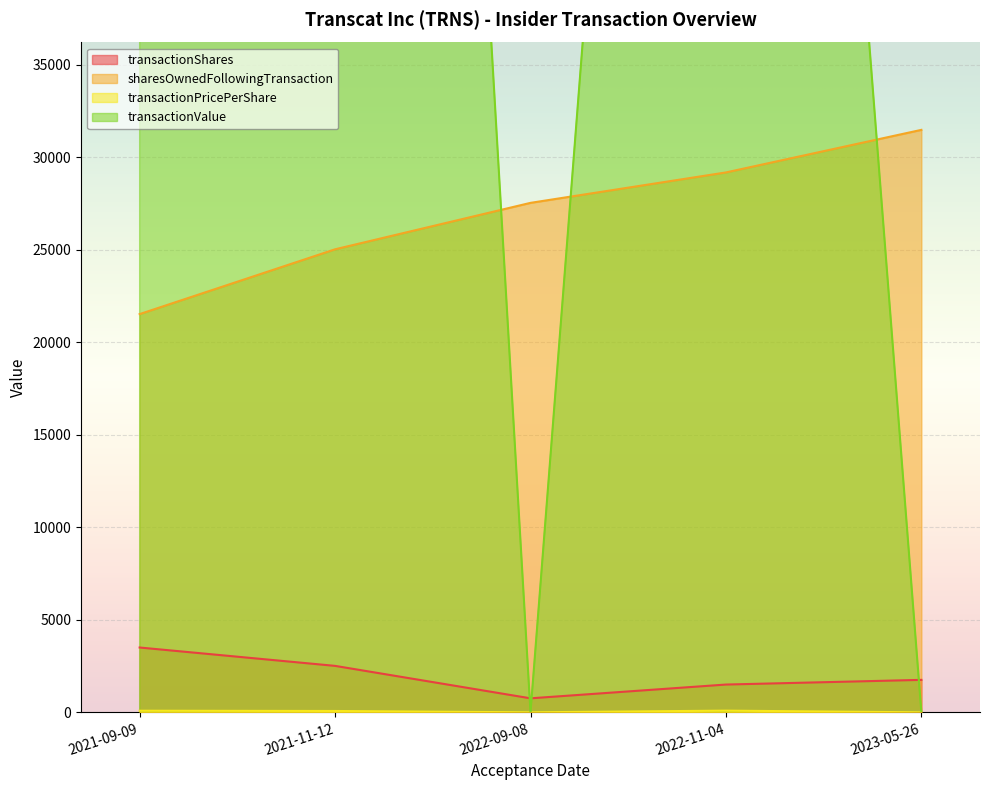

What is the spread (max minus min) of values at 2023-05-26?

31470.0